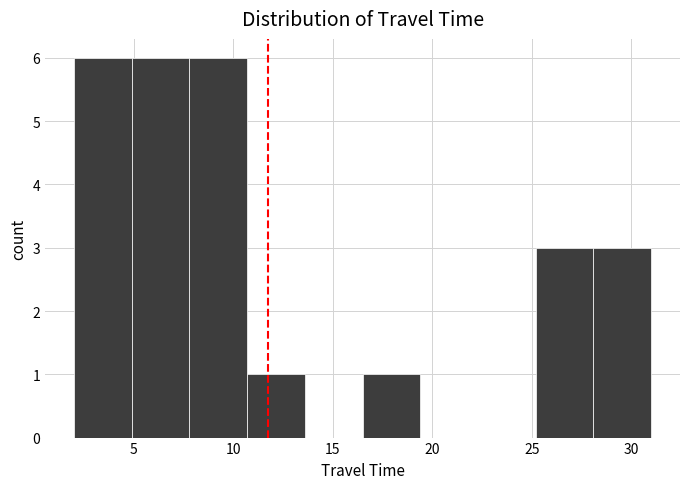

Reading left to right, list every bar in this chart as the range it spans on the x-axis followed by its height. Neither the bar edges nor the heights are printed on the chart, so give them approximately, as read against the axes.

2.0 to 4.9: 6
4.9 to 7.8: 6
7.8 to 10.7: 6
10.7 to 13.6: 1
13.6 to 16.5: 0
16.5 to 19.4: 1
19.4 to 22.3: 0
22.3 to 25.2: 0
25.2 to 28.1: 3
28.1 to 31.0: 3